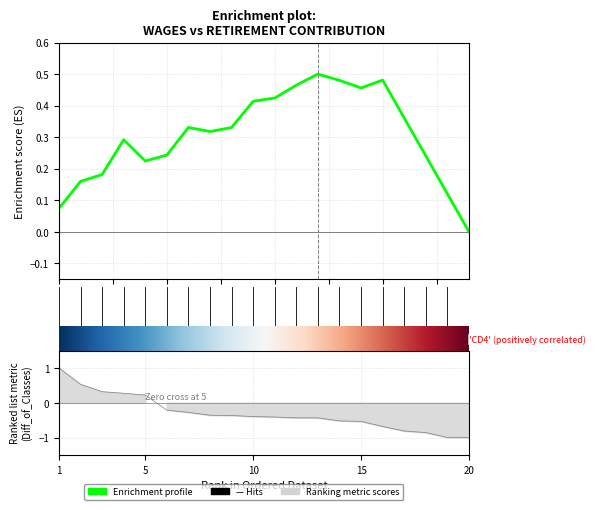

What is the difference between the values at 4 and 2?

0.1